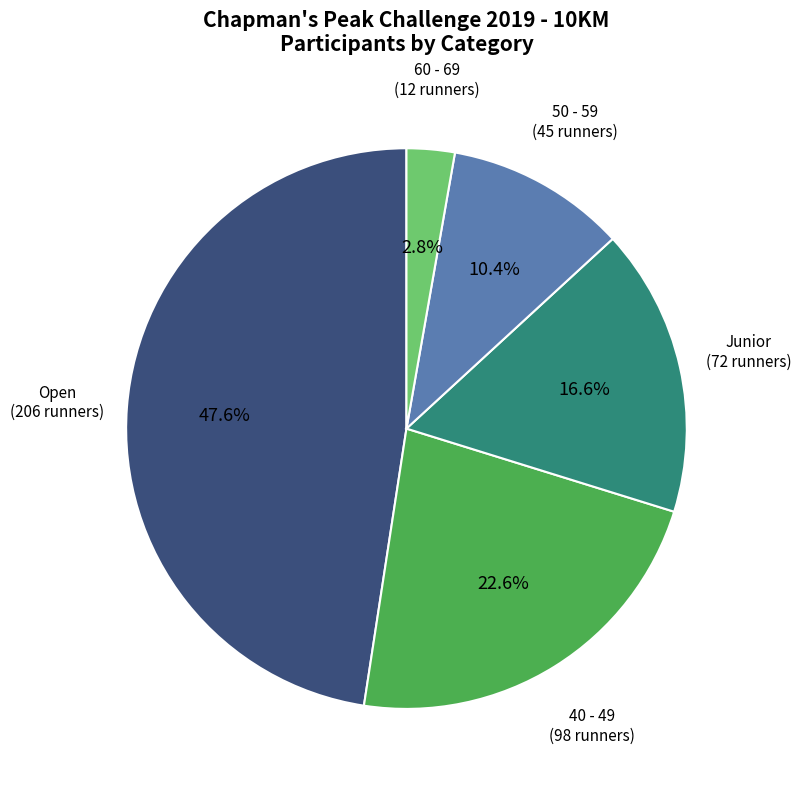

Count the number of slices in the pie.

5